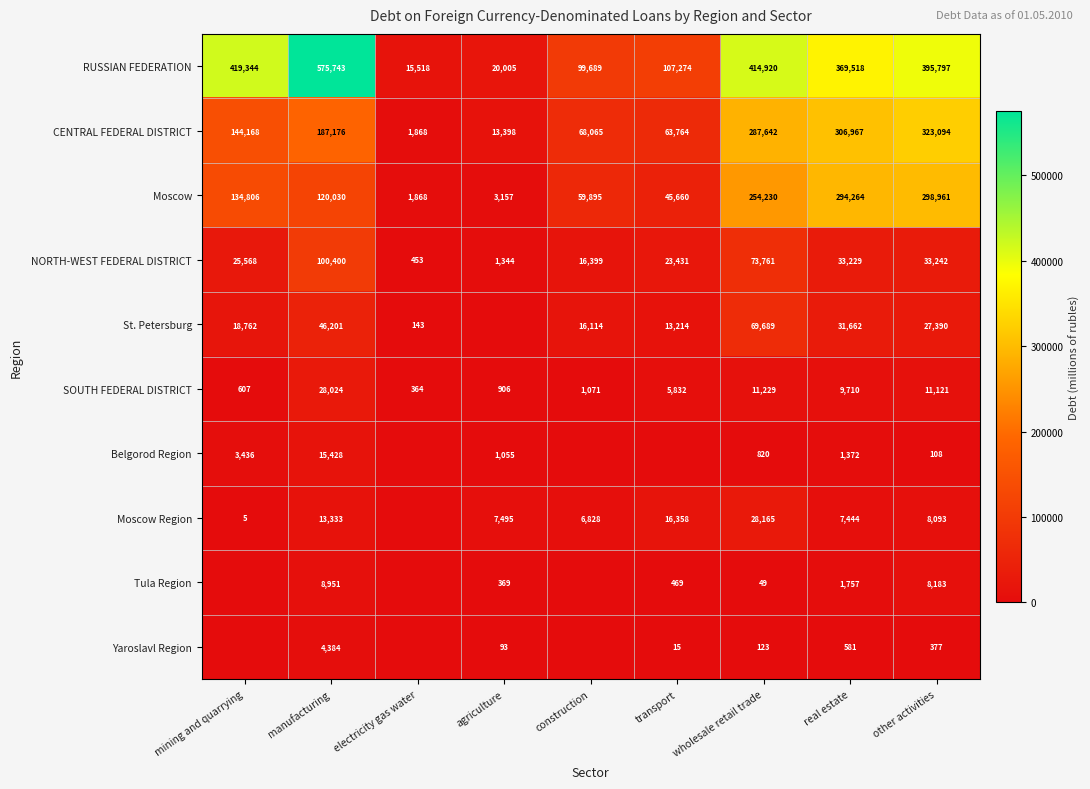

List the labels in order of CENTRAL FEDERAL DISTRICT value, largest first.

other activities, real estate, wholesale retail trade, manufacturing, mining and quarrying, construction, transport, agriculture, electricity gas water